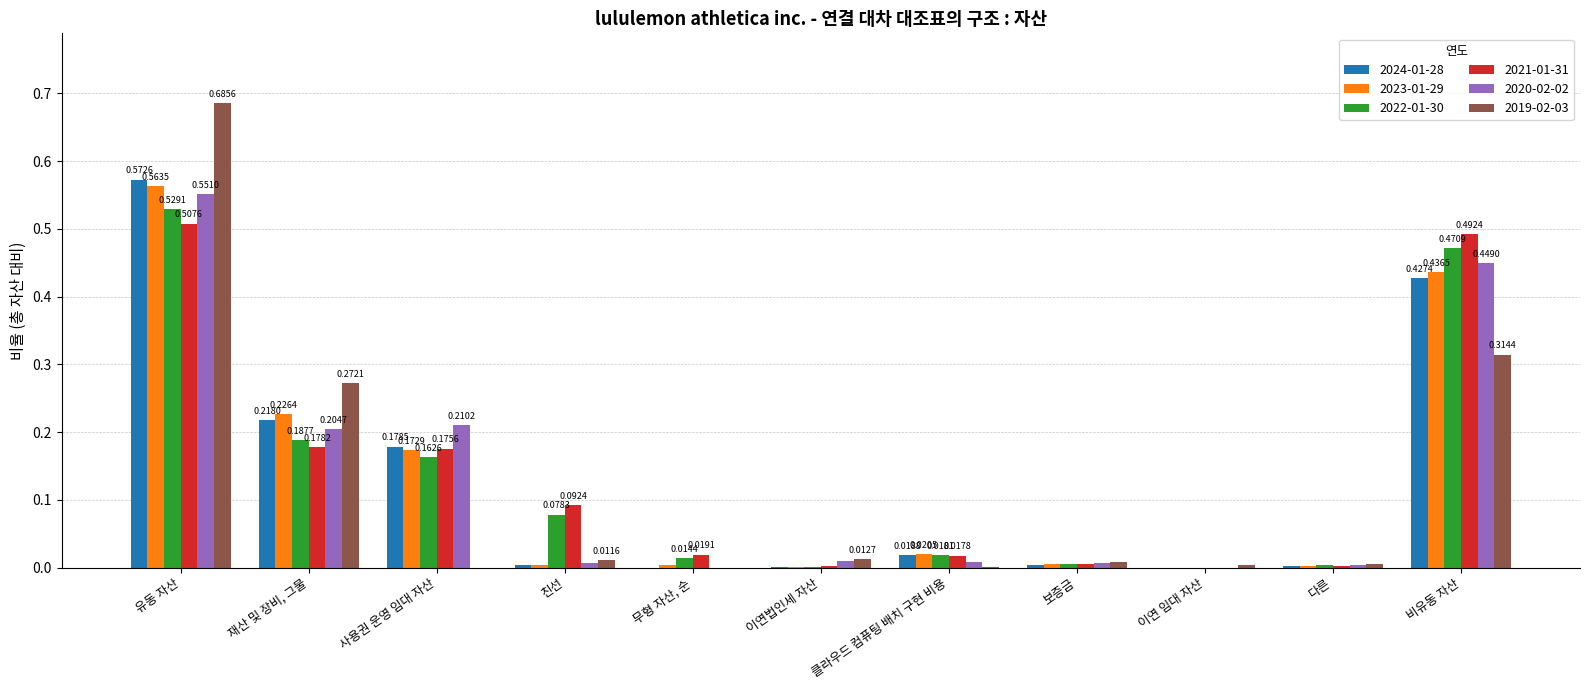

How many groups of bars are there?

11